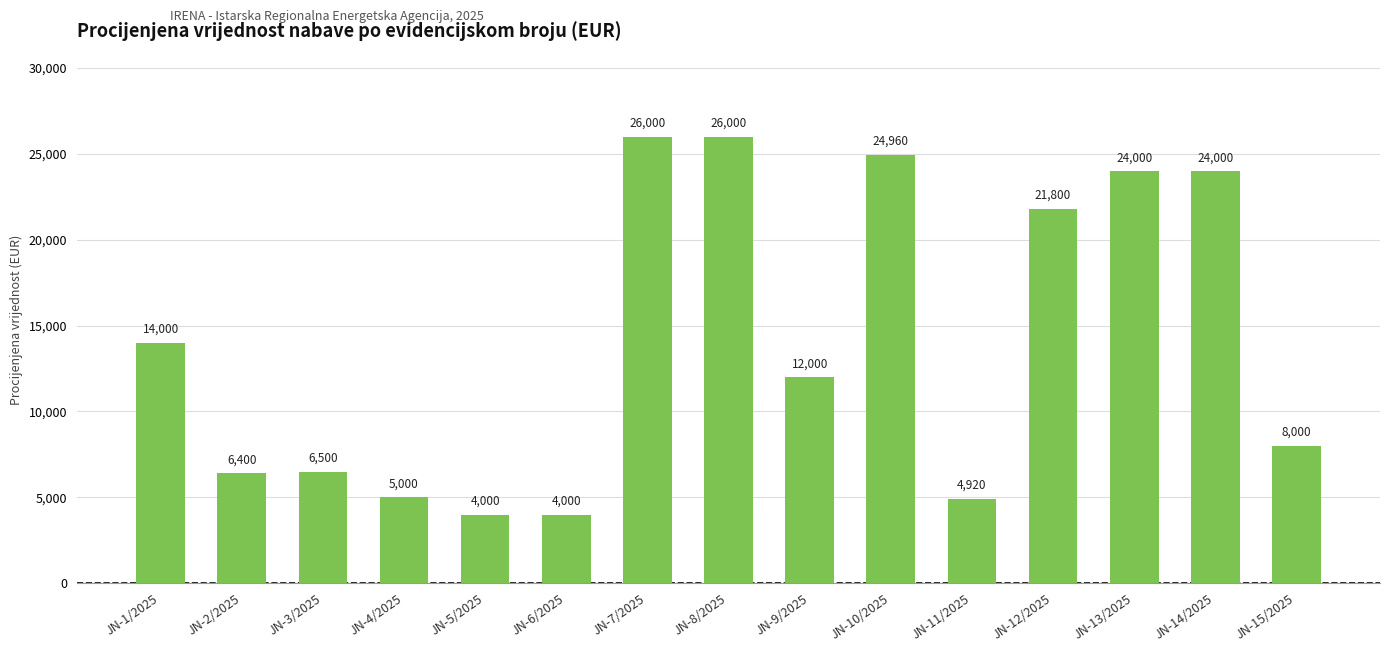

The value at JN-12/2025 is 21800. True or false?

True